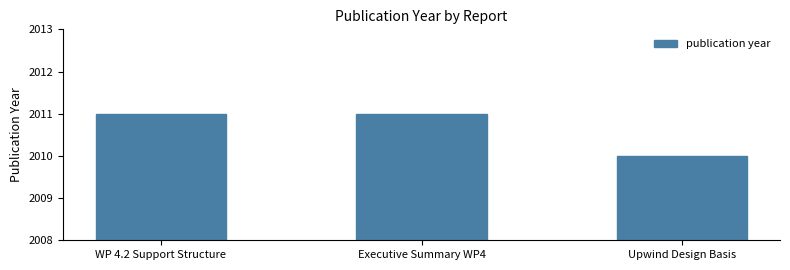

Reading right to left, list all the values displayed in this chart.

2010	2011	2011